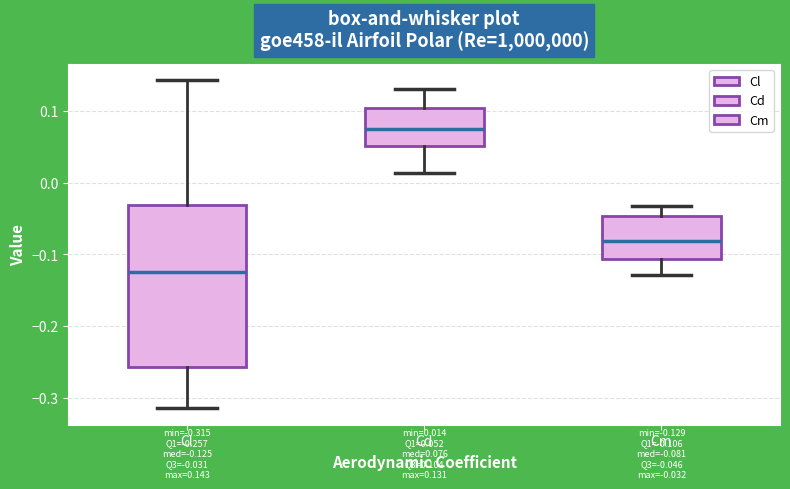

Which box's median line is the lowest?

Cl